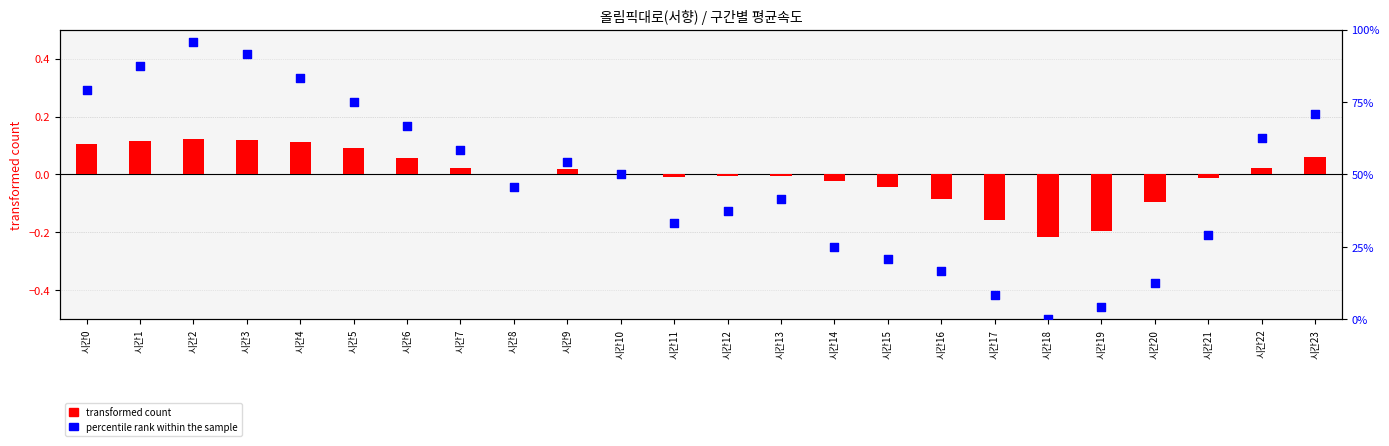

What are all the series names shown in the legend?

transformed count, percentile rank within the sample